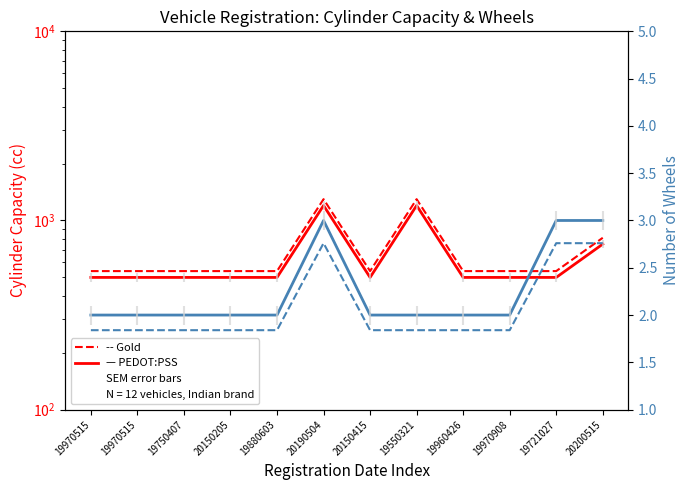

How many values in the Gold (cc) series exceed 540?

3